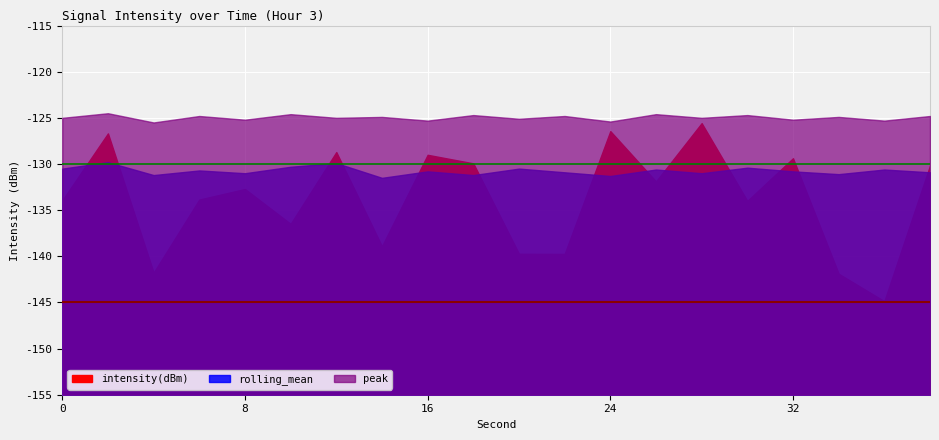

Where is the first local maximum for rolling_mean?

2